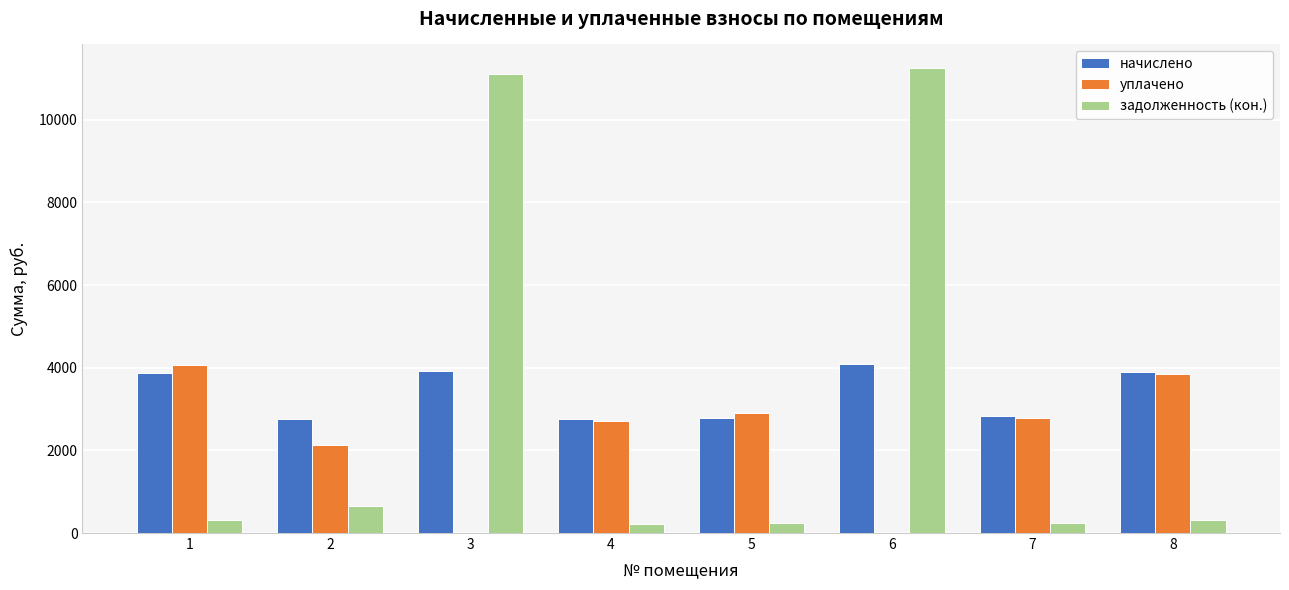

Which series has the largest range (max minus min)?

задолженность (кон.)